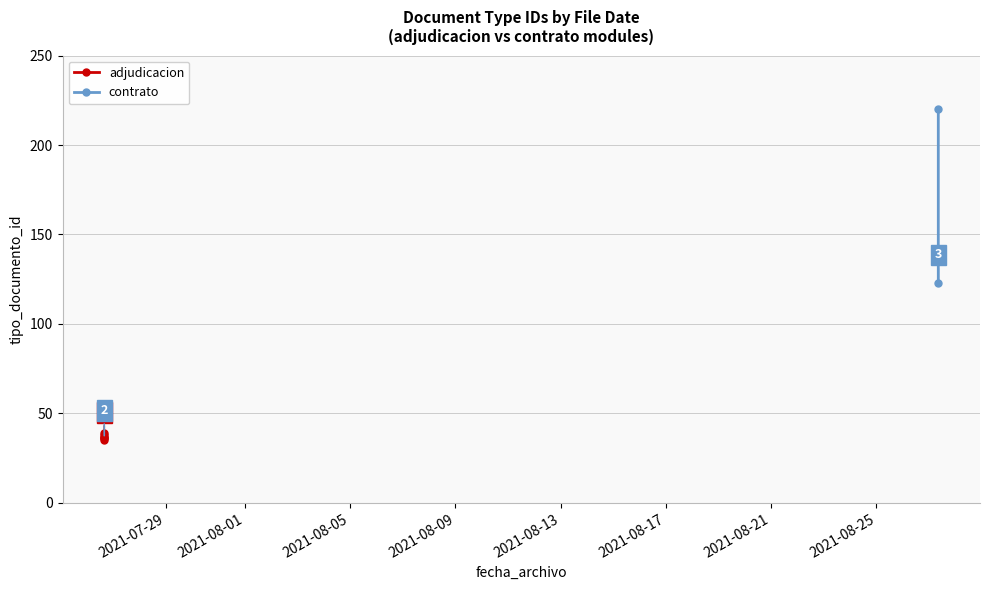

Rank the categories by value from lowest to highest.

2021-07-26 15:36:38, 2021-07-26 15:41:19, 2021-07-26 15:37:28, 2021-07-26 15:36:59, 2021-07-26 15:36:59, 2021-07-26 15:36:59, 2021-08-27 08:25:35, 2021-08-27 08:25:36